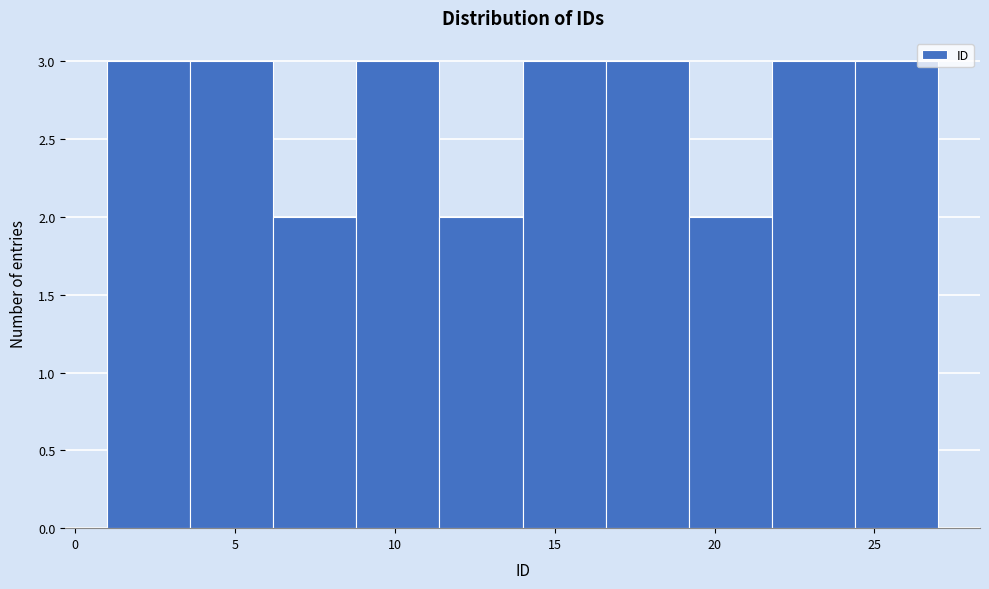

Reading left to right, list every bar in this chart as the range it spans on the x-axis followed by its height. Neither the bar edges nor the heights are printed on the chart, so give them approximately, as read against the axes.

1.0 to 3.6: 3
3.6 to 6.2: 3
6.2 to 8.8: 2
8.8 to 11.4: 3
11.4 to 14.0: 2
14.0 to 16.6: 3
16.6 to 19.2: 3
19.2 to 21.8: 2
21.8 to 24.4: 3
24.4 to 27.0: 3